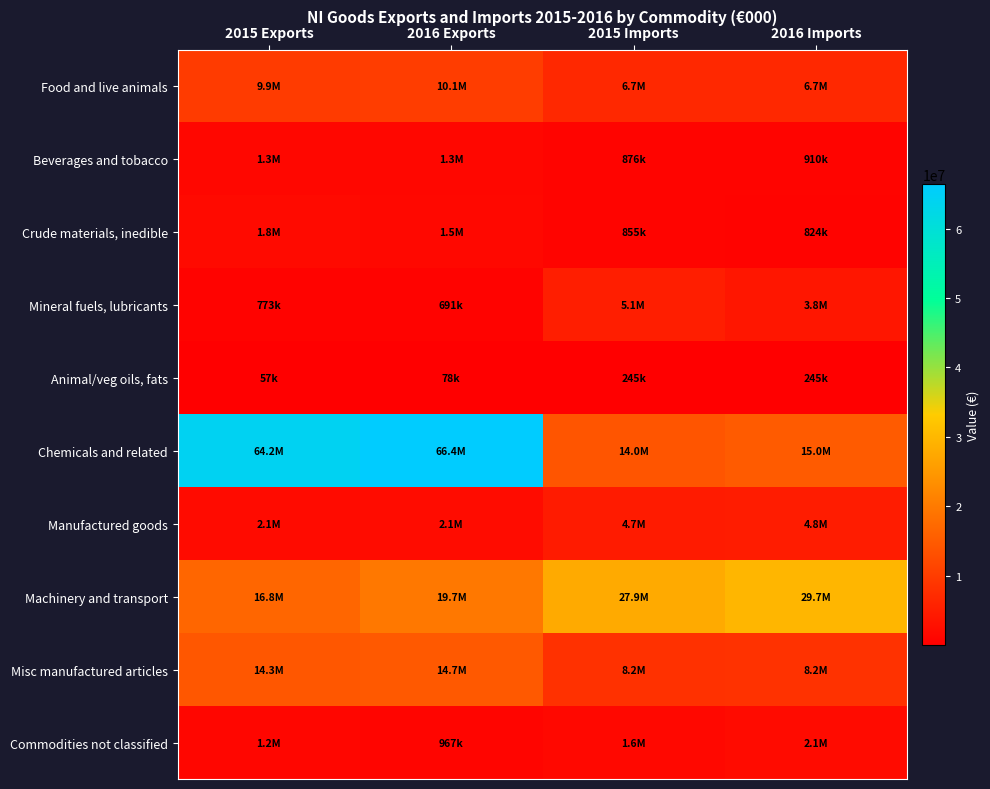

What is the greatest value displayed?

66415762.8